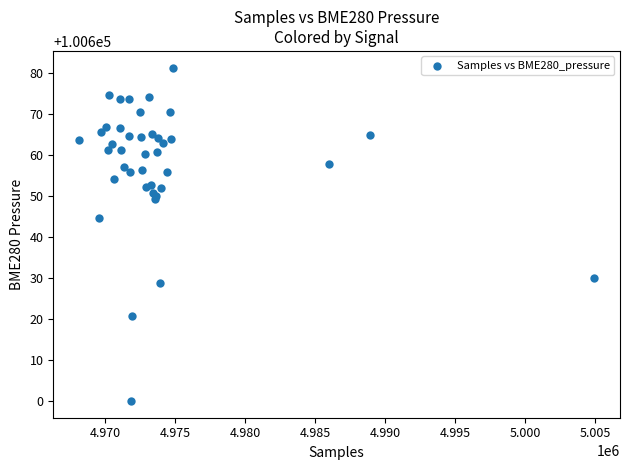

What Y value in the scatter plot is closest to 100640?

100644.7